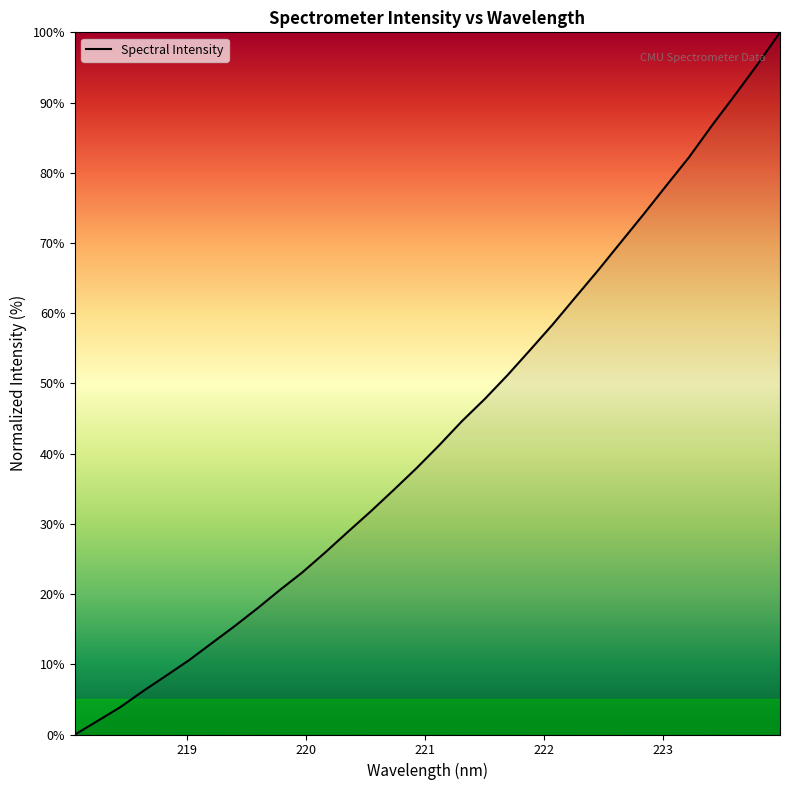

How many values are above zero?

31